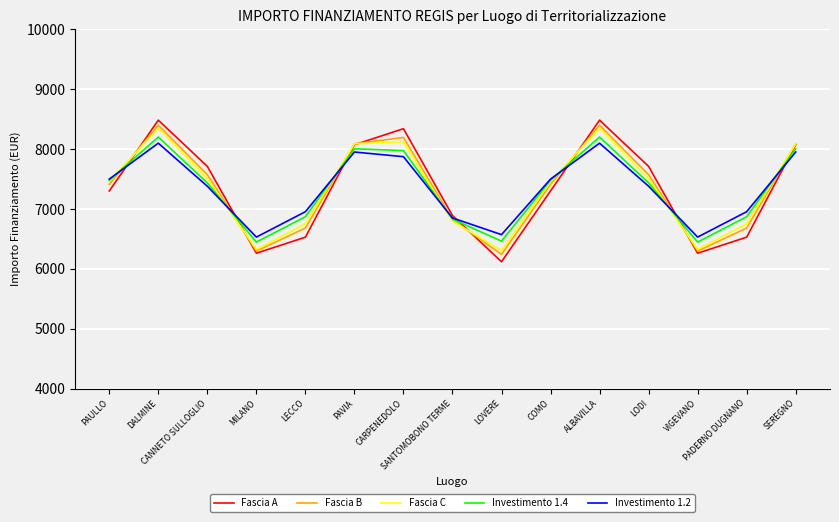

What is the highest value of the Fascia A series?

8482.8